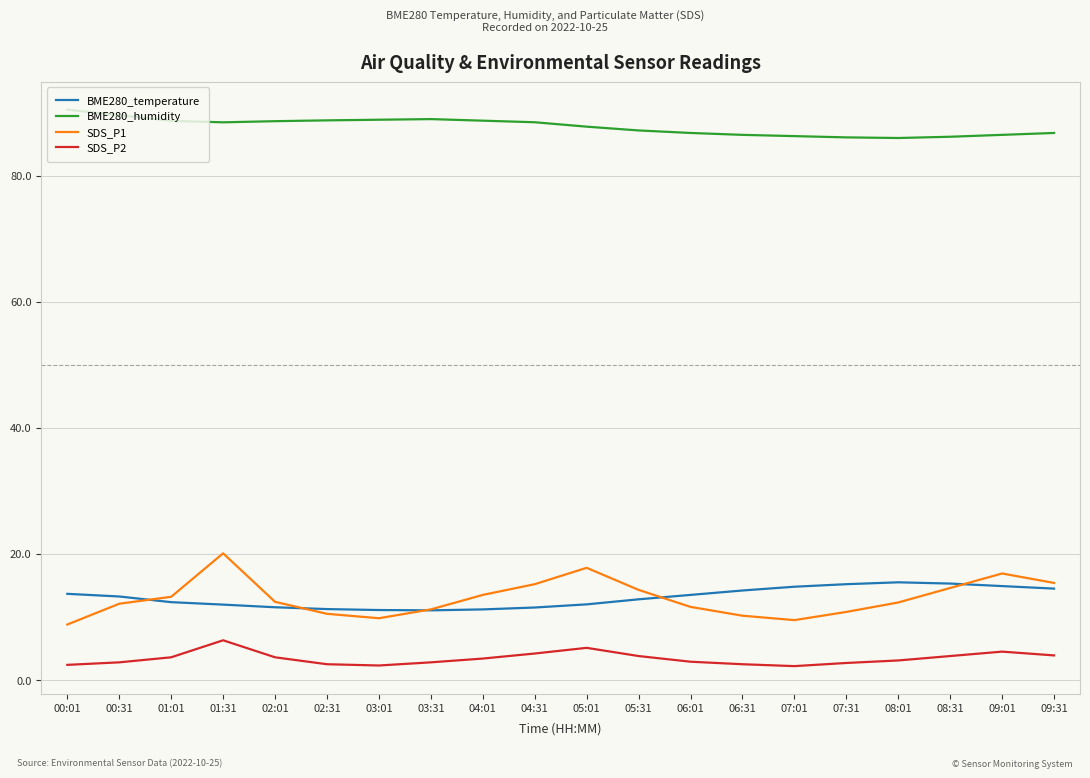

At how many categories does at least one series exceed 8?

20